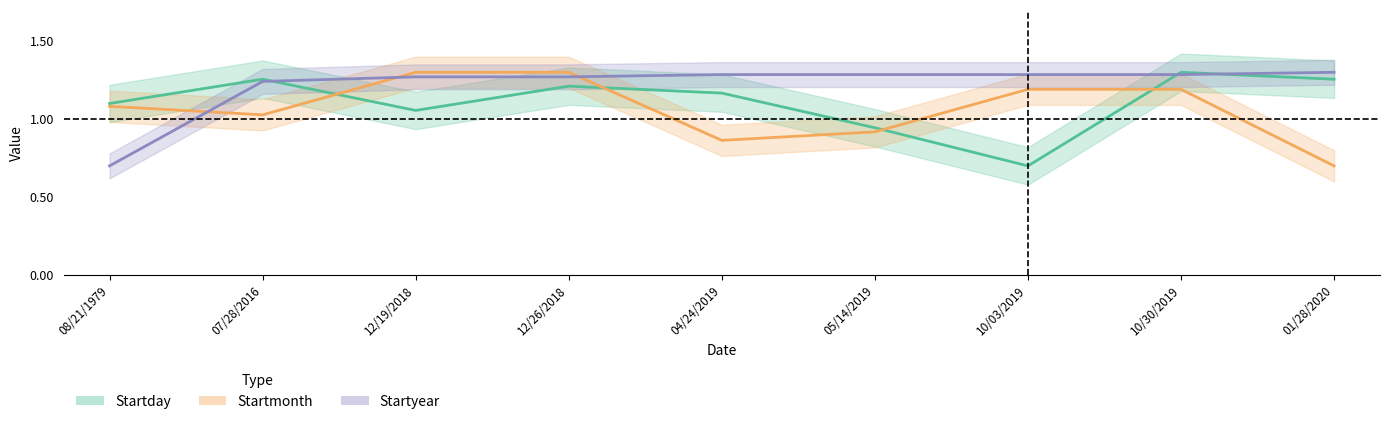

Reading left to right, transcribe all the data shown in this chart.

Startday: 1.1	1.3	1.1	1.2	1.2	0.9	0.7	1.3	1.3
Startmonth: 1.1	1.0	1.3	1.3	0.9	0.9	1.2	1.2	0.7
Startyear: 0.7	1.2	1.3	1.3	1.3	1.3	1.3	1.3	1.3